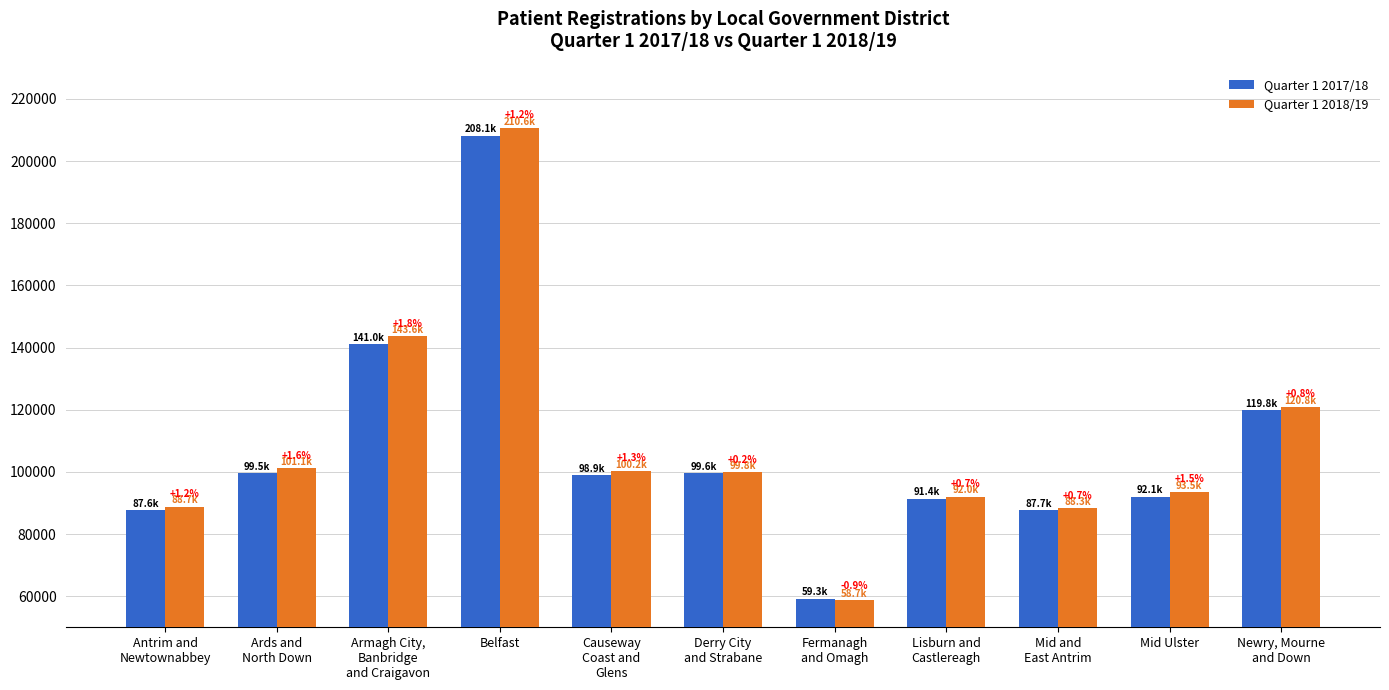

What is the smallest value displayed?

58746